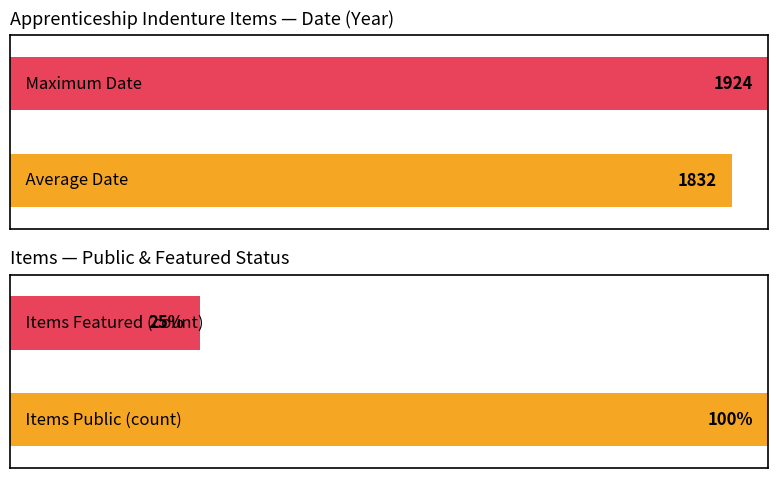

What is the value of the public bar at the 1st from the left?

1